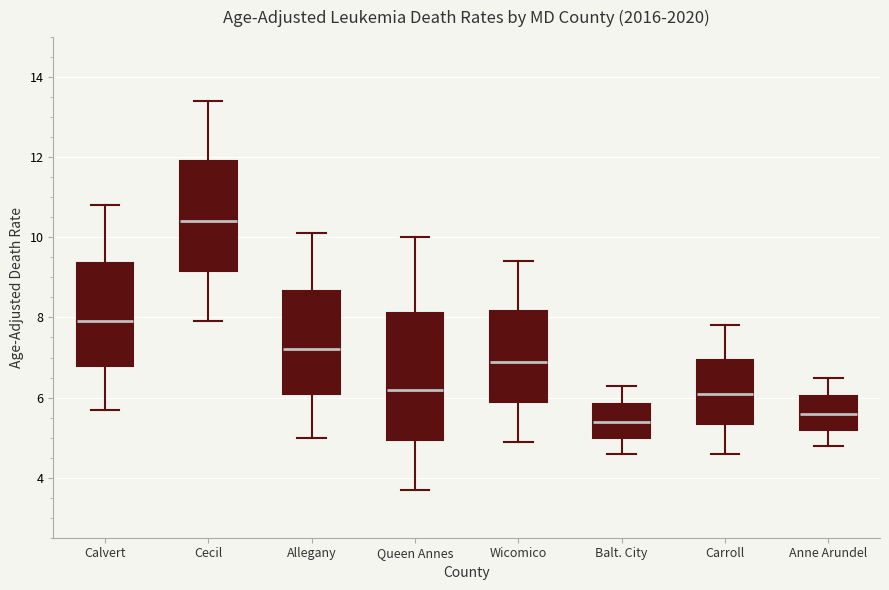

Reading left to right, read every box against the y-axis: the position of its median line, the range the box covers, and the ends of its whiskers. The values are not printed on the chart, so give them approximately, as read against the axis.

Calvert: median 8.0, box 6.8 to 9.4, whiskers 5.8 to 10.8
Cecil: median 10.4, box 9.2 to 12.0, whiskers 8.0 to 13.4
Allegany: median 7.2, box 6.2 to 8.6, whiskers 5.0 to 10.2
Queen Annes: median 6.2, box 5.0 to 8.2, whiskers 3.8 to 10.0
Wicomico: median 7.0, box 6.0 to 8.2, whiskers 5.0 to 9.4
Balt. City: median 5.4, box 5.0 to 5.8, whiskers 4.6 to 6.4
Carroll: median 6.2, box 5.4 to 7.0, whiskers 4.6 to 7.8
Anne Arundel: median 5.6, box 5.2 to 6.0, whiskers 4.8 to 6.6